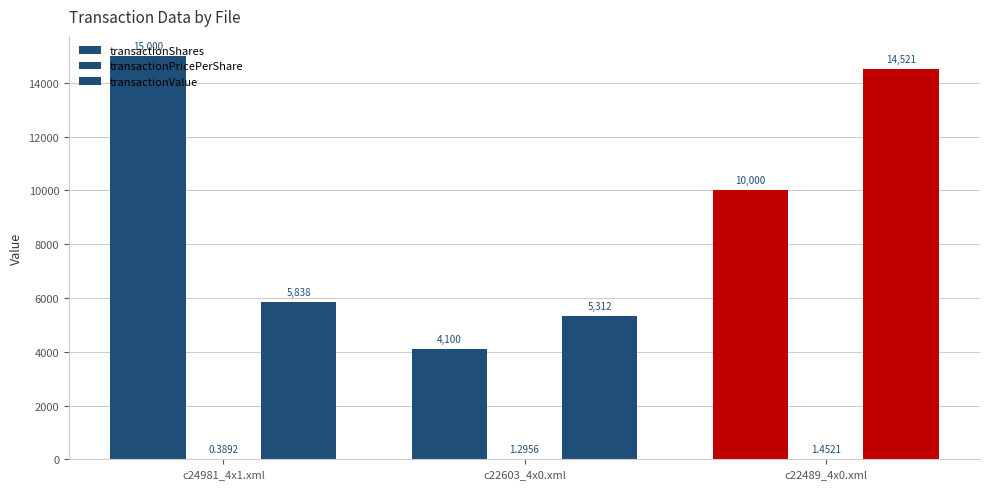

Count the number of categories in the chart.

3